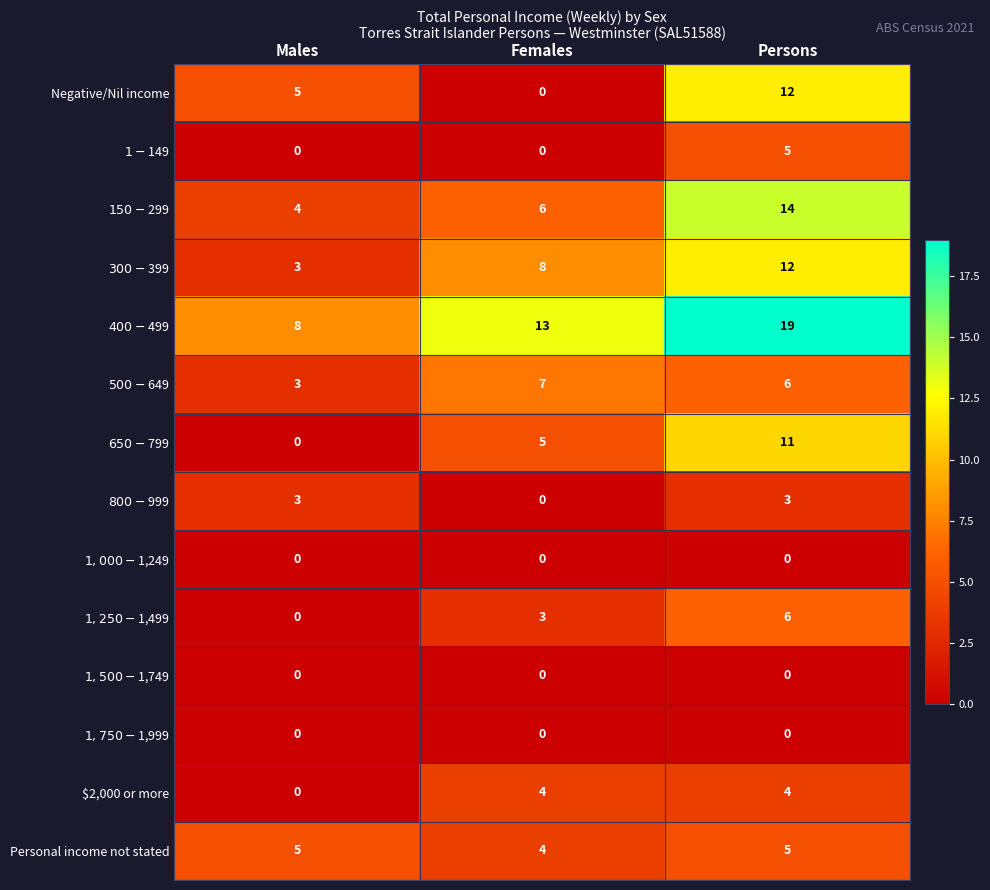

What is the total value across all series at Persons?

97